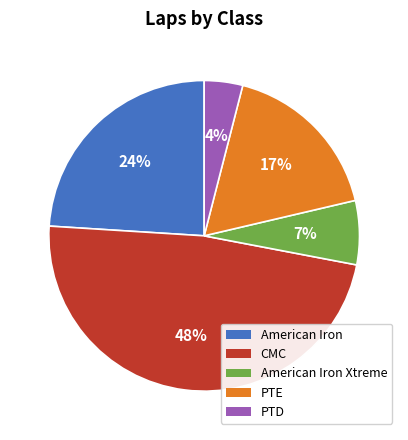

Is it true that CMC is 59% of the pie?

False